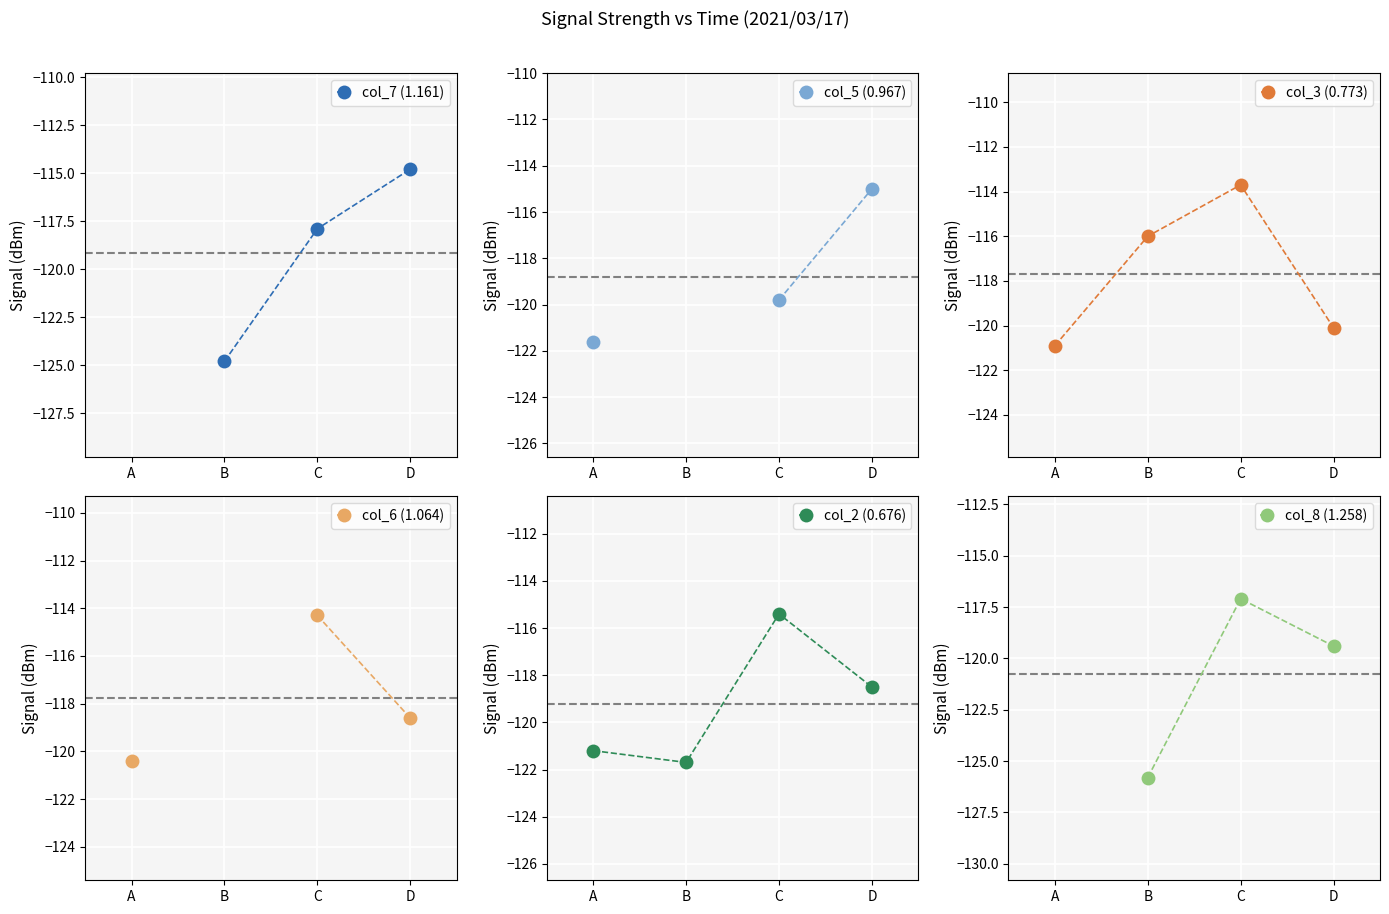

Where is col_3 (0.773) nearest to the value -117?

B